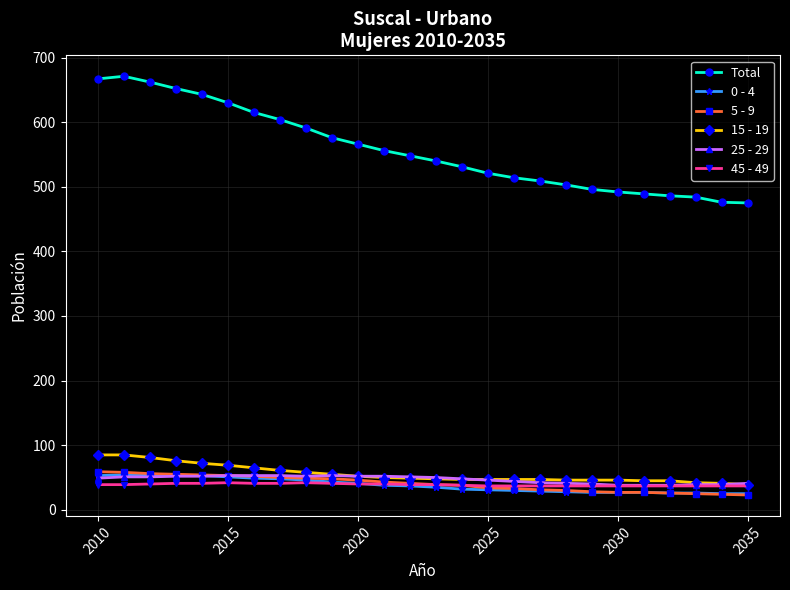

Does the chart have visible grid lines?

Yes